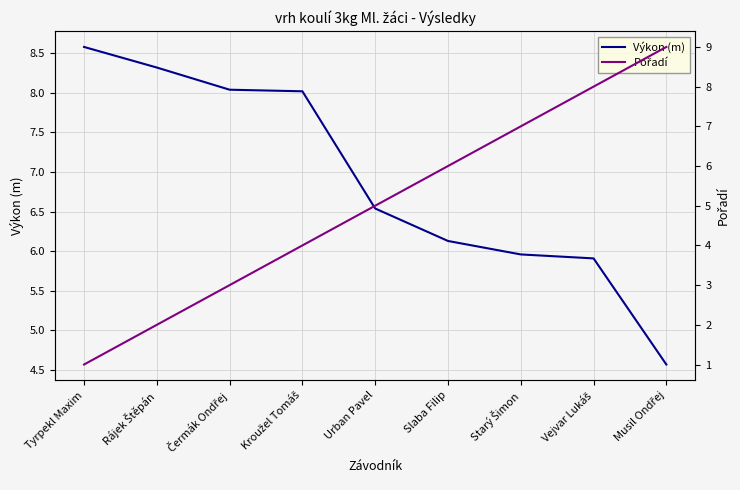

The value of Výkon (m) at Tyrpekl Maxim is 8.6. True or false?

True